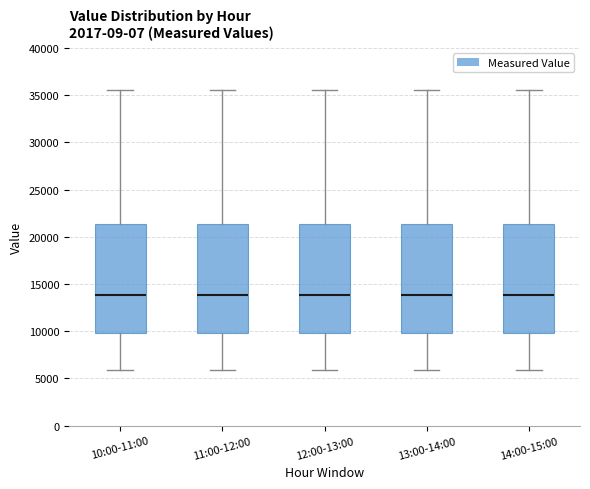

Reading left to right, transcribe this box plot: for each box, give where its median line is, the range the box spans, and where its two whiskers end, as read against the y-axis. The values are not printed on the chart, so give them approximately, as read against the axis.

10:00-11:00: median 14000, box 10000 to 21500, whiskers 6000 to 35500
11:00-12:00: median 14000, box 10000 to 21500, whiskers 6000 to 35500
12:00-13:00: median 14000, box 10000 to 21500, whiskers 6000 to 35500
13:00-14:00: median 14000, box 10000 to 21500, whiskers 6000 to 35500
14:00-15:00: median 14000, box 10000 to 21500, whiskers 6000 to 35500